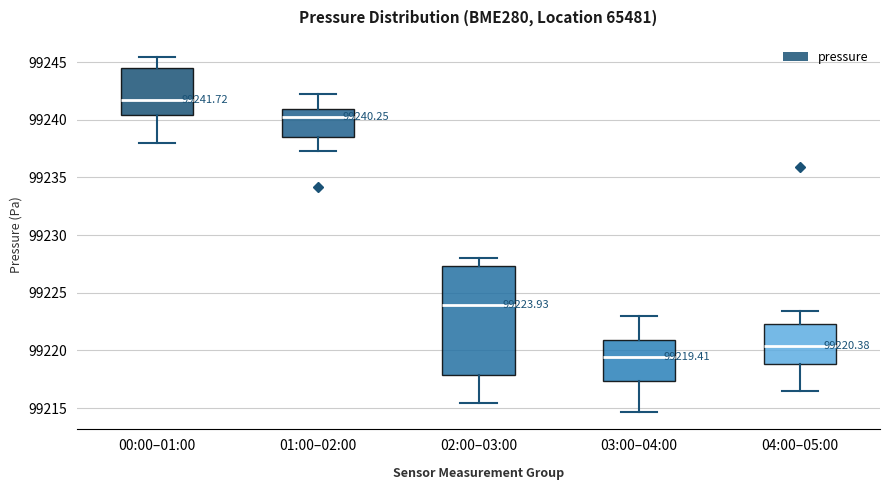

Comparing the boxes themselves (not the whiskers), which one is the tallest?

02:00–03:00